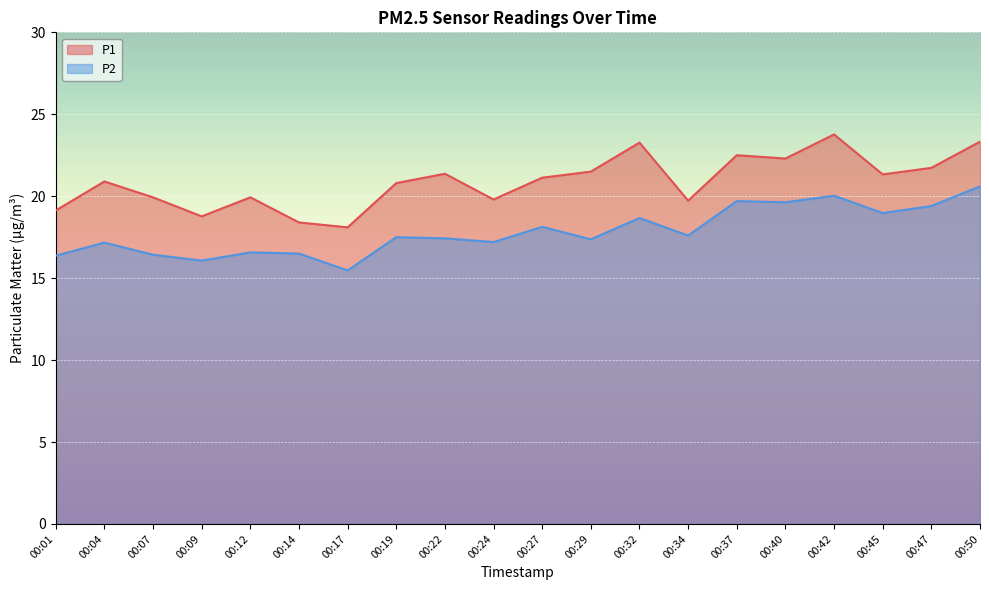

How many data points in P2 are above 17?

14